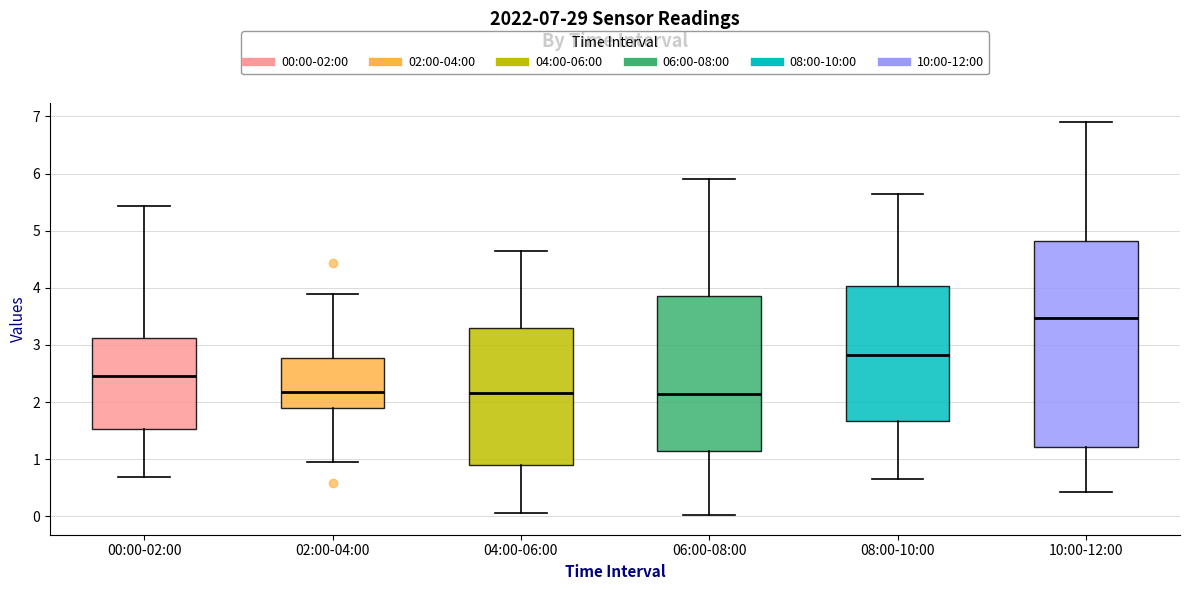

Comparing the boxes themselves (not the whiskers), which one is the tallest?

10:00-12:00